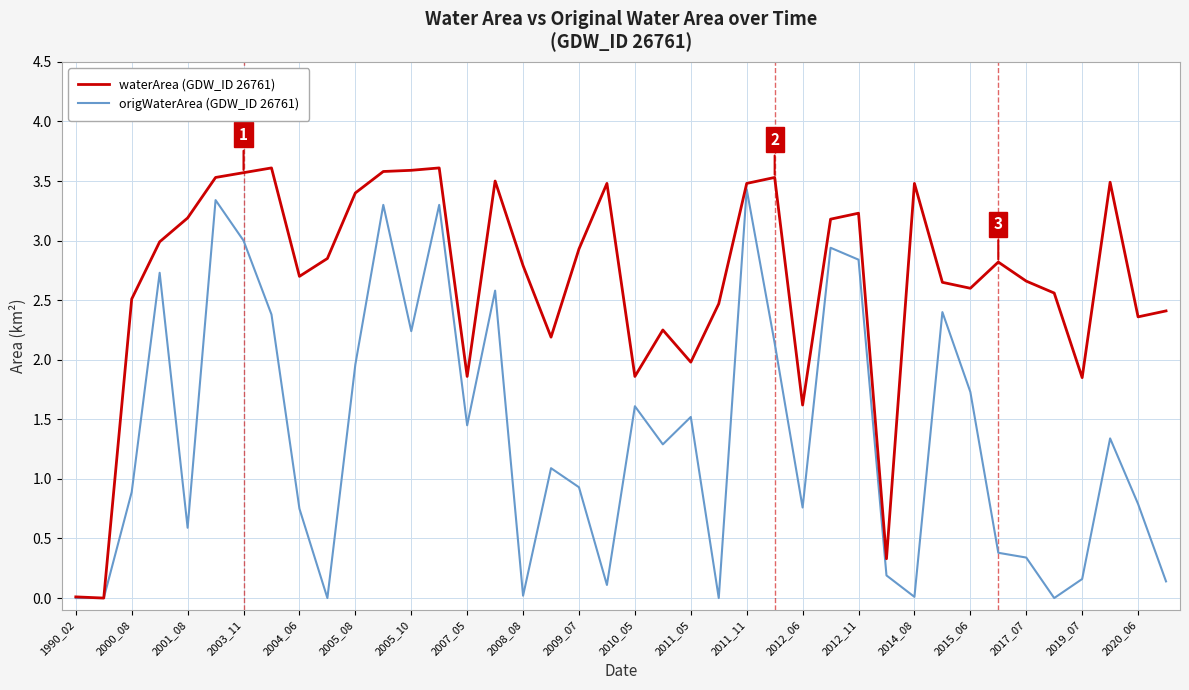

Rank the series by their average value, from highest to lowest.

waterArea (GDW_ID 26761), origWaterArea (GDW_ID 26761)